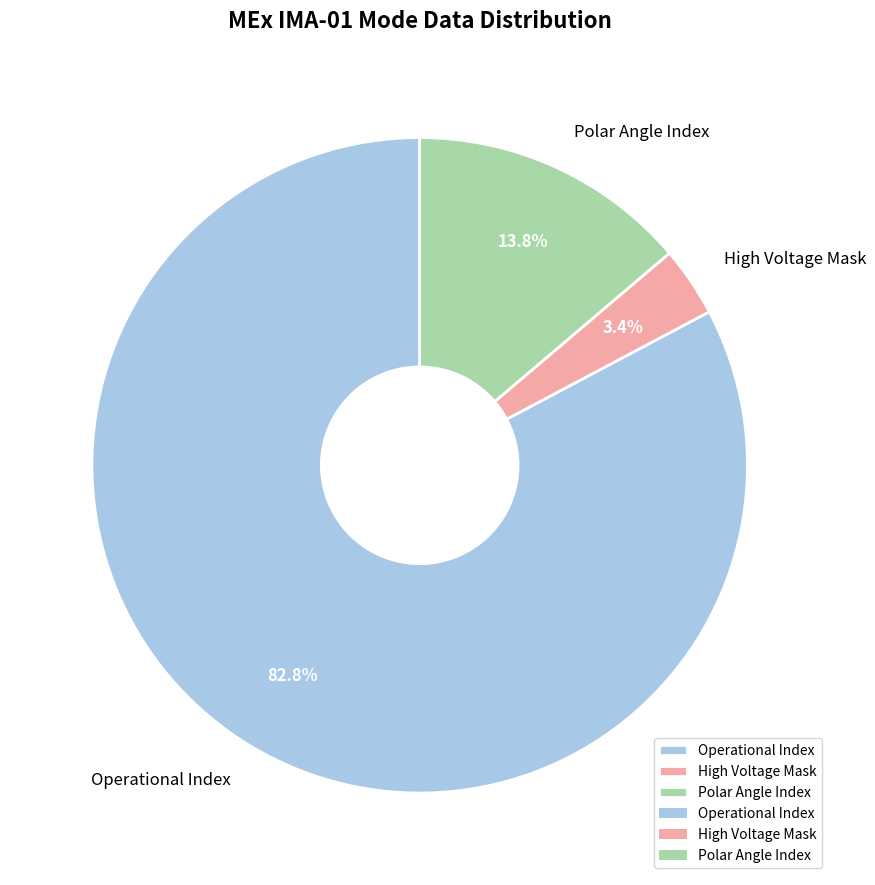

Does any single category account for the majority?

Yes